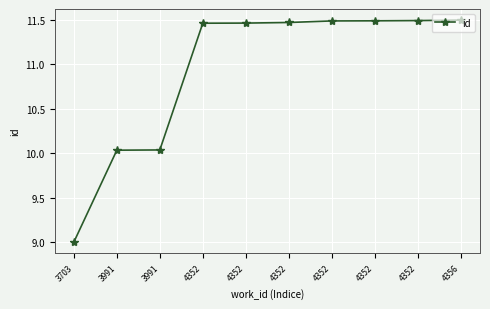

How many data points are less than 11?

3